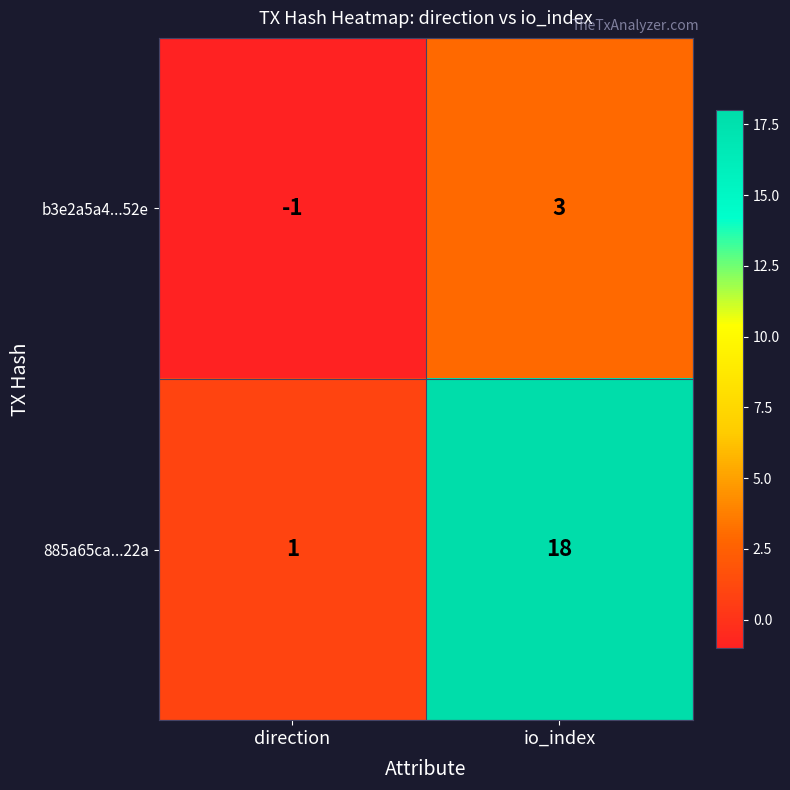

True or false: b3e2a5a4...52e has a value of 3 at io_index.

True